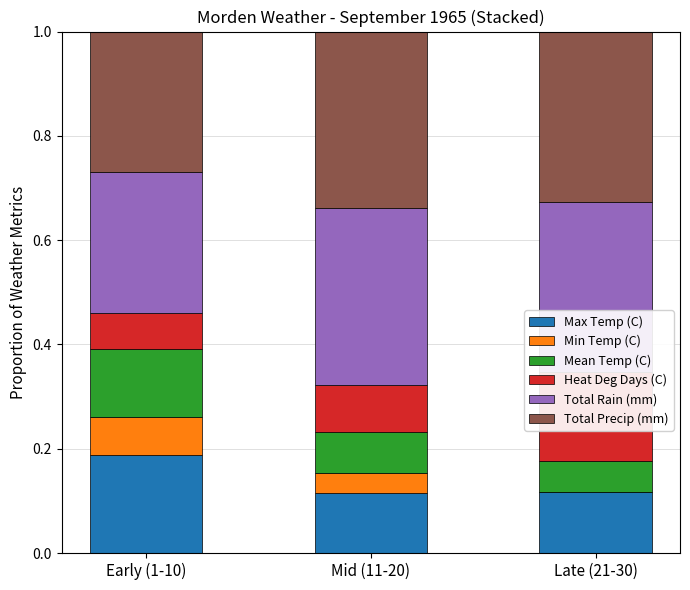

Reading left to right, list all the values displayed in this chart.

Max Temp (C): 0.2	0.1	0.1
Min Temp (C): 0.1	0.0	0.0
Mean Temp (C): 0.1	0.1	0.1
Heat Deg Days (C): 0.1	0.1	0.2
Total Rain (mm): 0.3	0.3	0.3
Total Precip (mm): 0.3	0.3	0.3